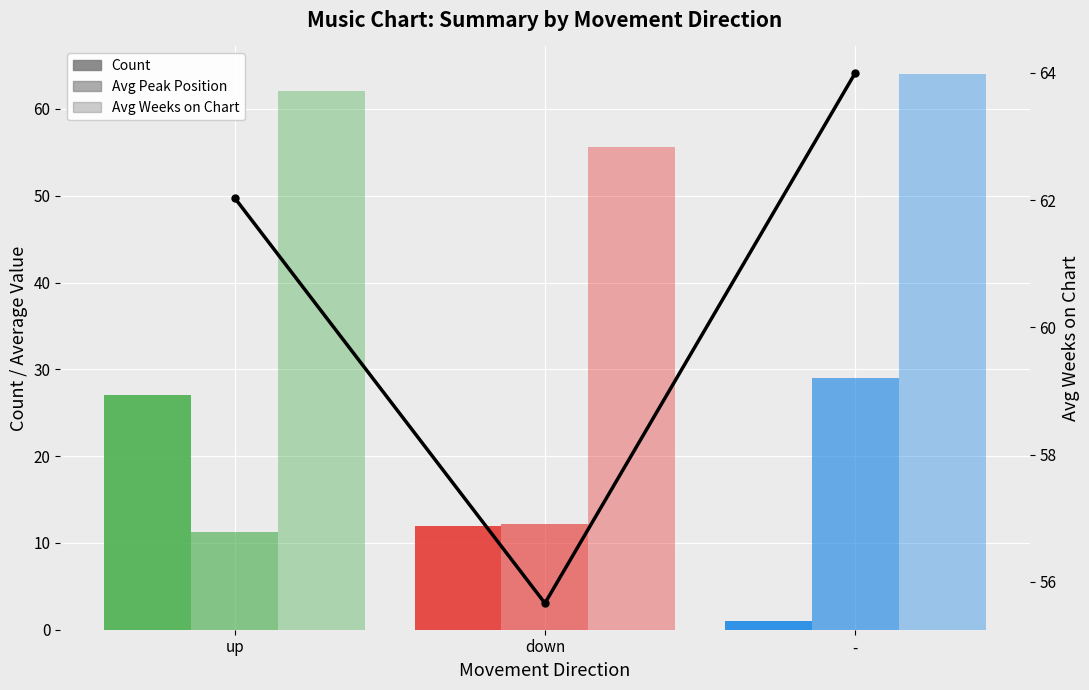

What is the label of the 1st bar from the right?

-